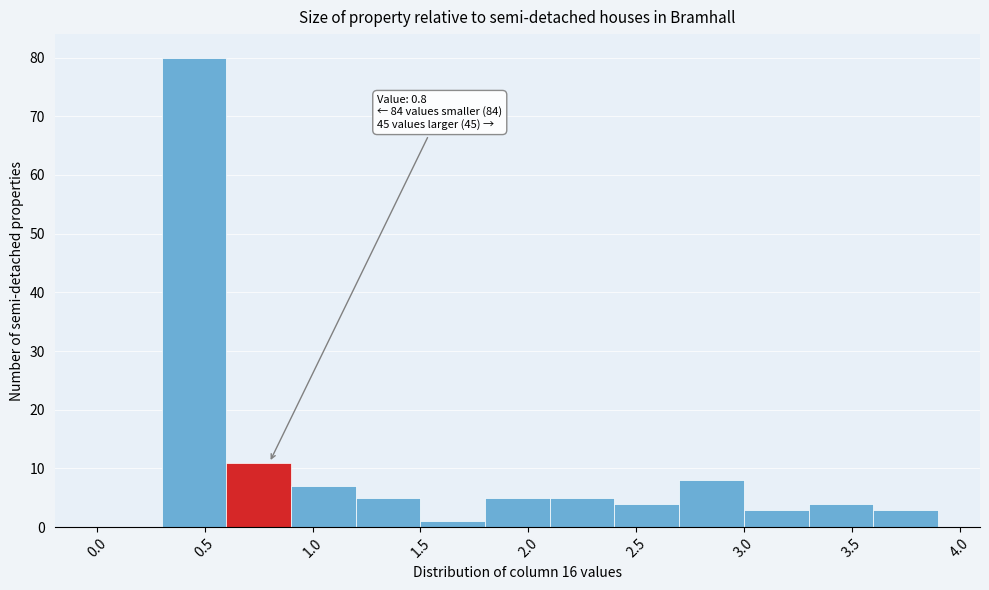

Over which range of the x-axis is the bar tallest?

0.3 to 0.6